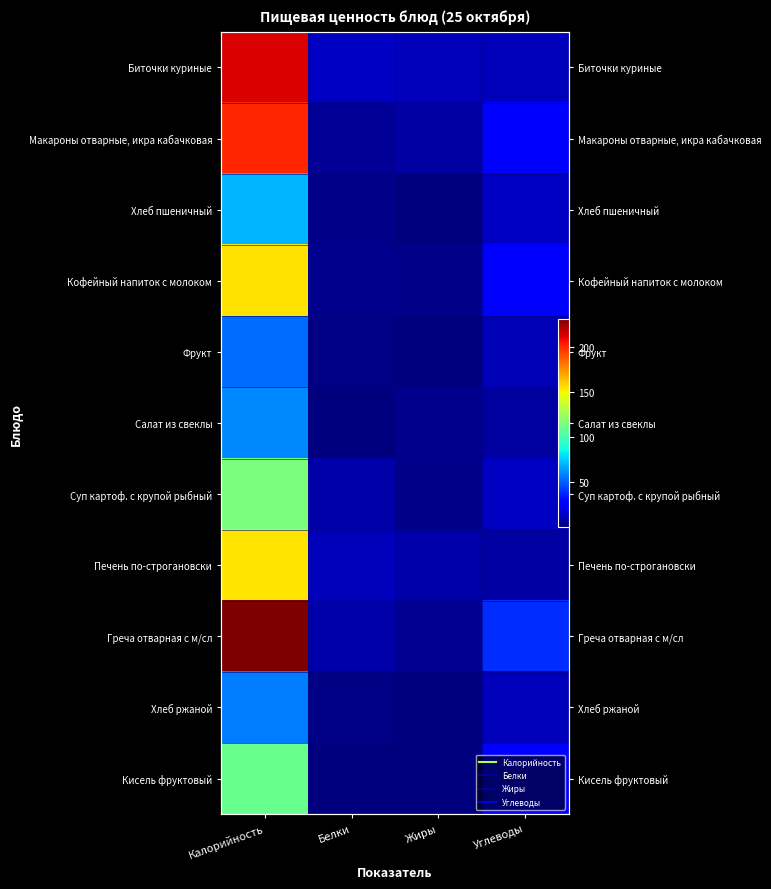

At how many categories does at least one series exceed 6?

4